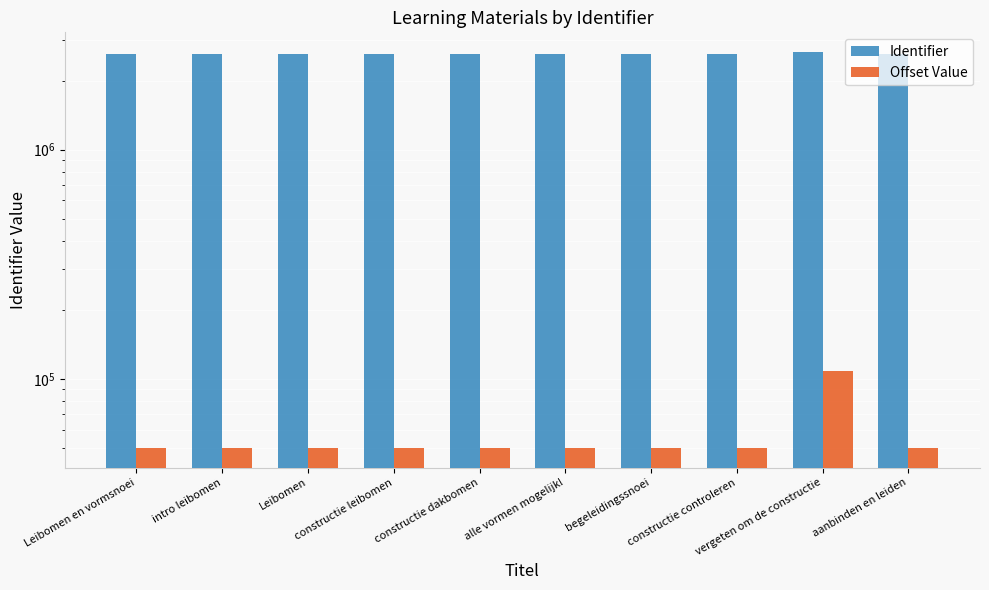

How many distinct data groups are displayed?

2